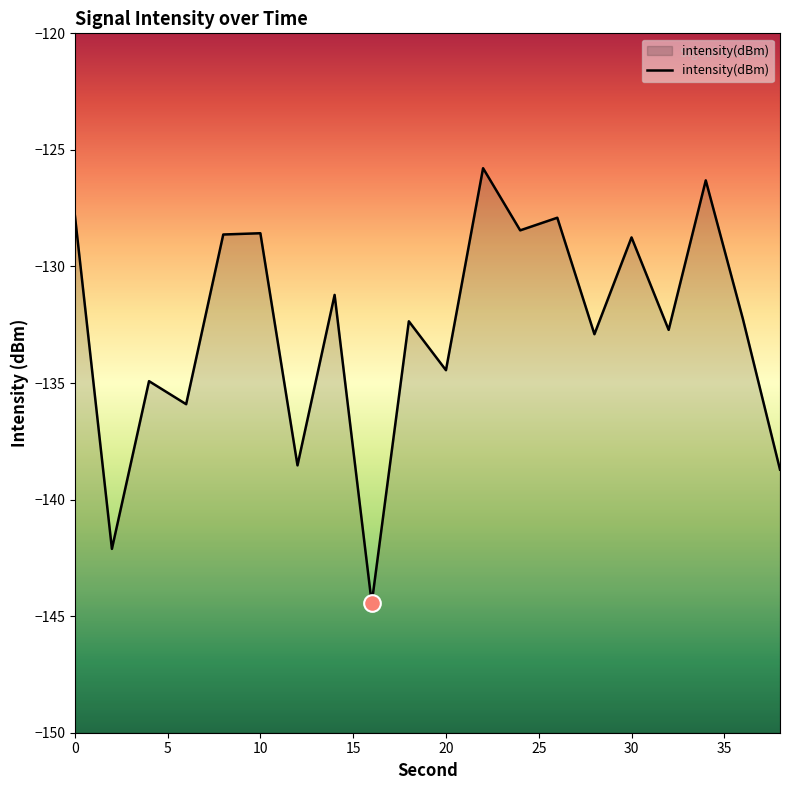

Which label corresponds to the largest value in the chart?

22